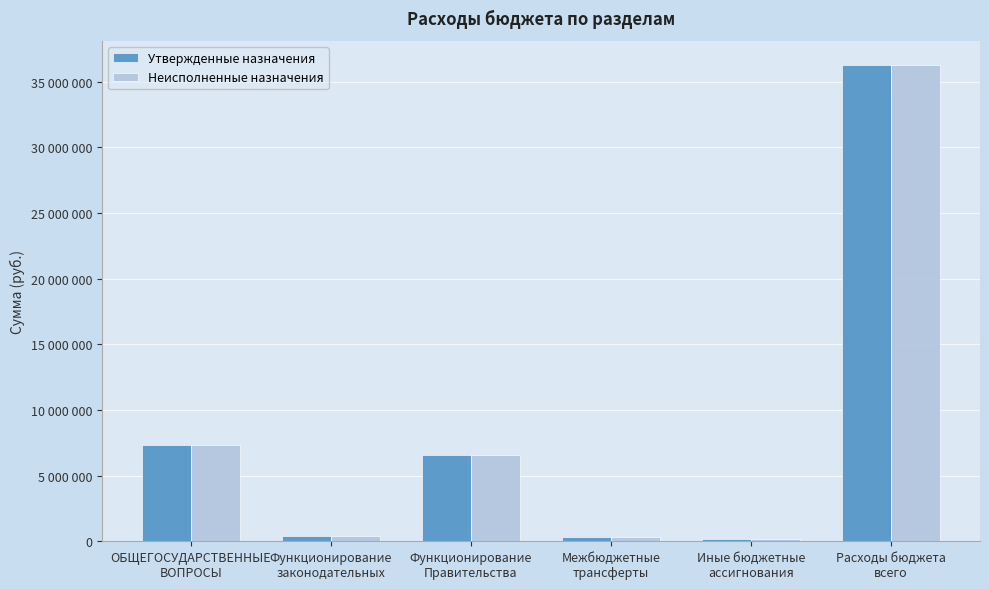

Reading left to right, transcribe all the data shown in this chart.

Утвержденные назначения: ОБЩЕГОСУДАРСТВЕННЫЕ
ВОПРОСЫ=7336177	Функционирование
законодательных=394000	Функционирование
Правительства=6577977	Межбюджетные
трансферты=313277	Иные бюджетные
ассигнования=170000	Расходы бюджета
всего=36302200
Неисполненные назначения: ОБЩЕГОСУДАРСТВЕННЫЕ
ВОПРОСЫ=7336177	Функционирование
законодательных=394000	Функционирование
Правительства=6577977	Межбюджетные
трансферты=313277	Иные бюджетные
ассигнования=170000	Расходы бюджета
всего=36303832